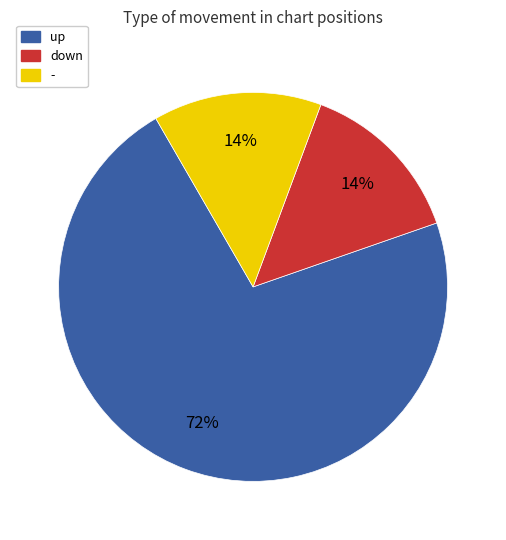

True or false: down accounts for 14% of the total.

True